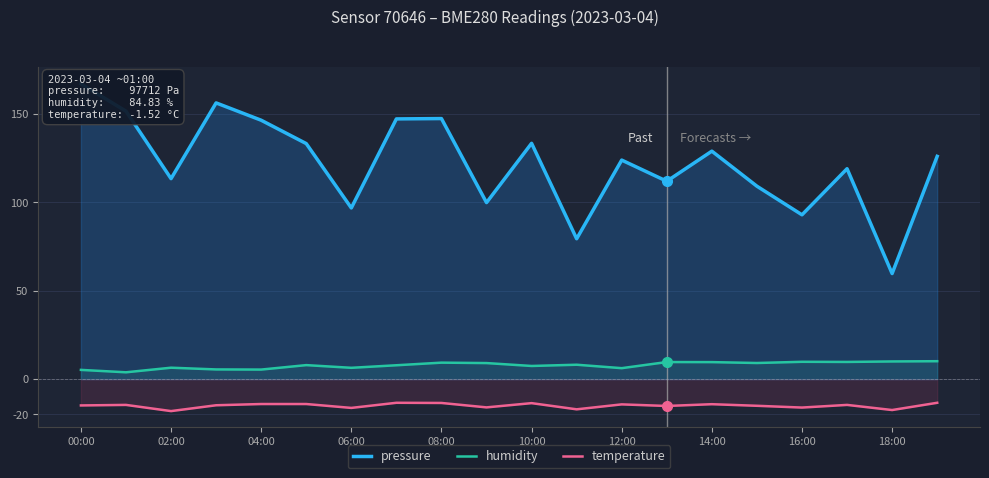

Does the chart have visible grid lines?

Yes